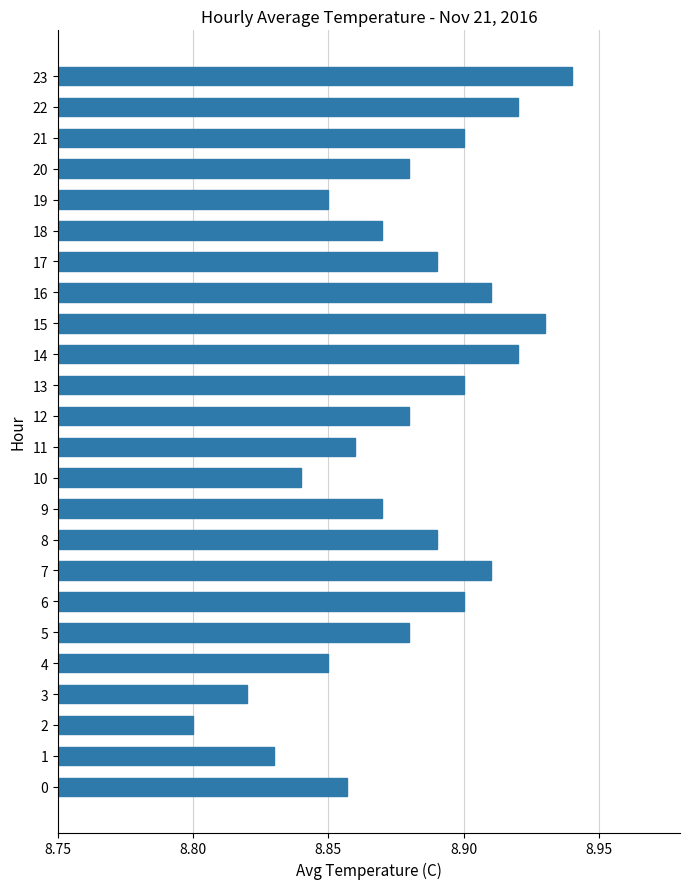

Are the bars horizontal?

Yes